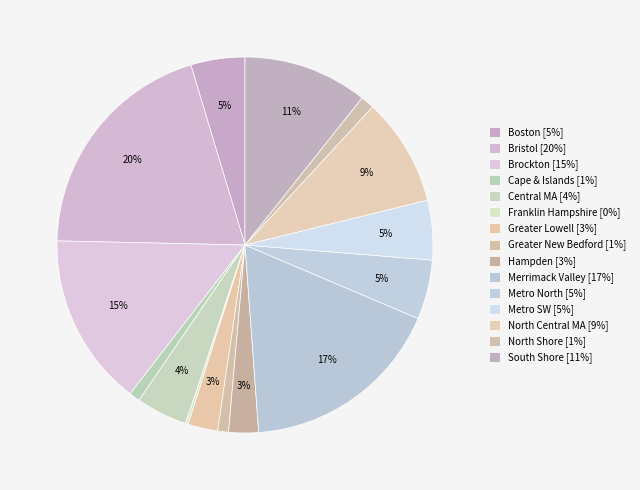

Which slice is the smallest?

Franklin Hampshire